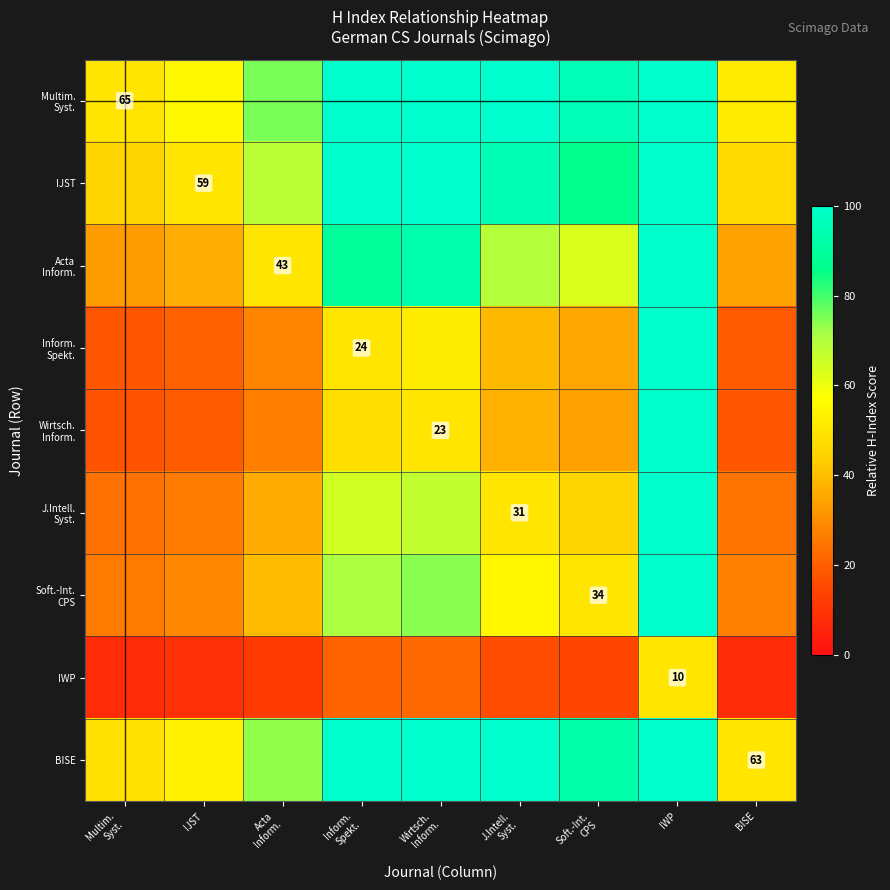

At which category is the sum across all series the highest?

IWP